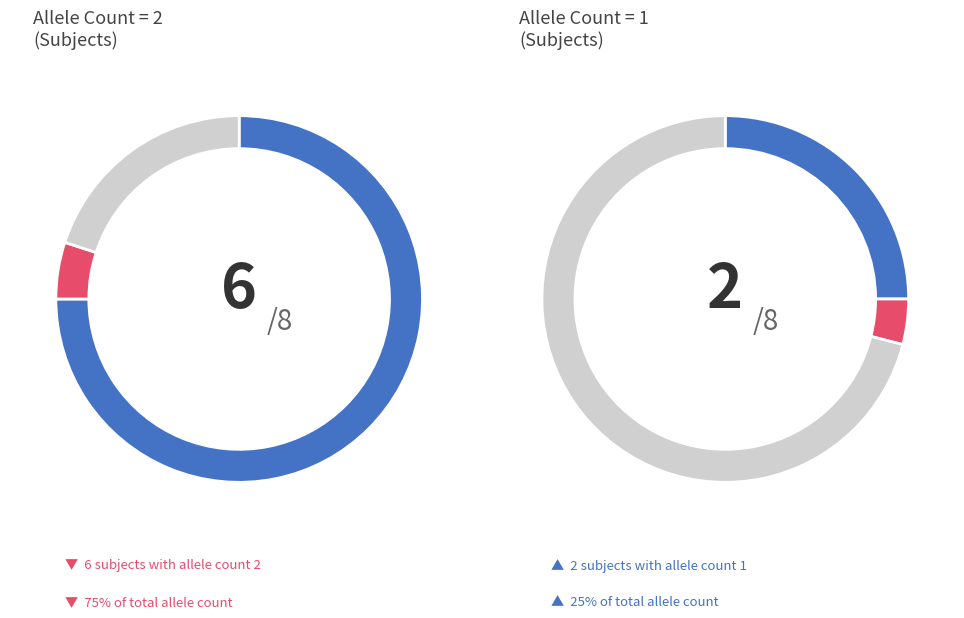

True or false: 607361.7.2 accounts for 18% of the total.

False